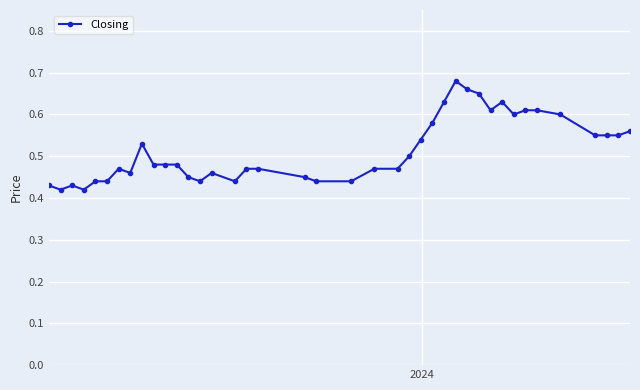

Count the values in the range 0 to 1.

40